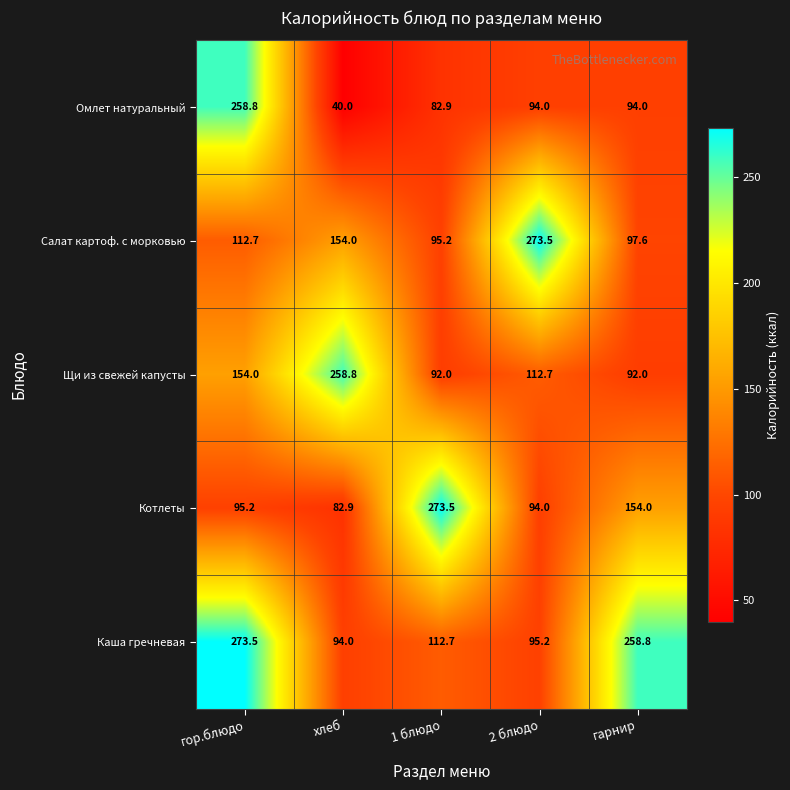

The value of Омлет натуральный at гарнир is 94.0. True or false?

True